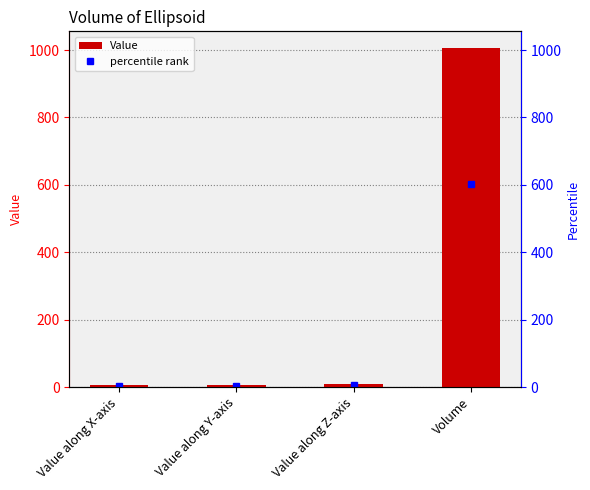

What is the smallest value displayed?

5.0